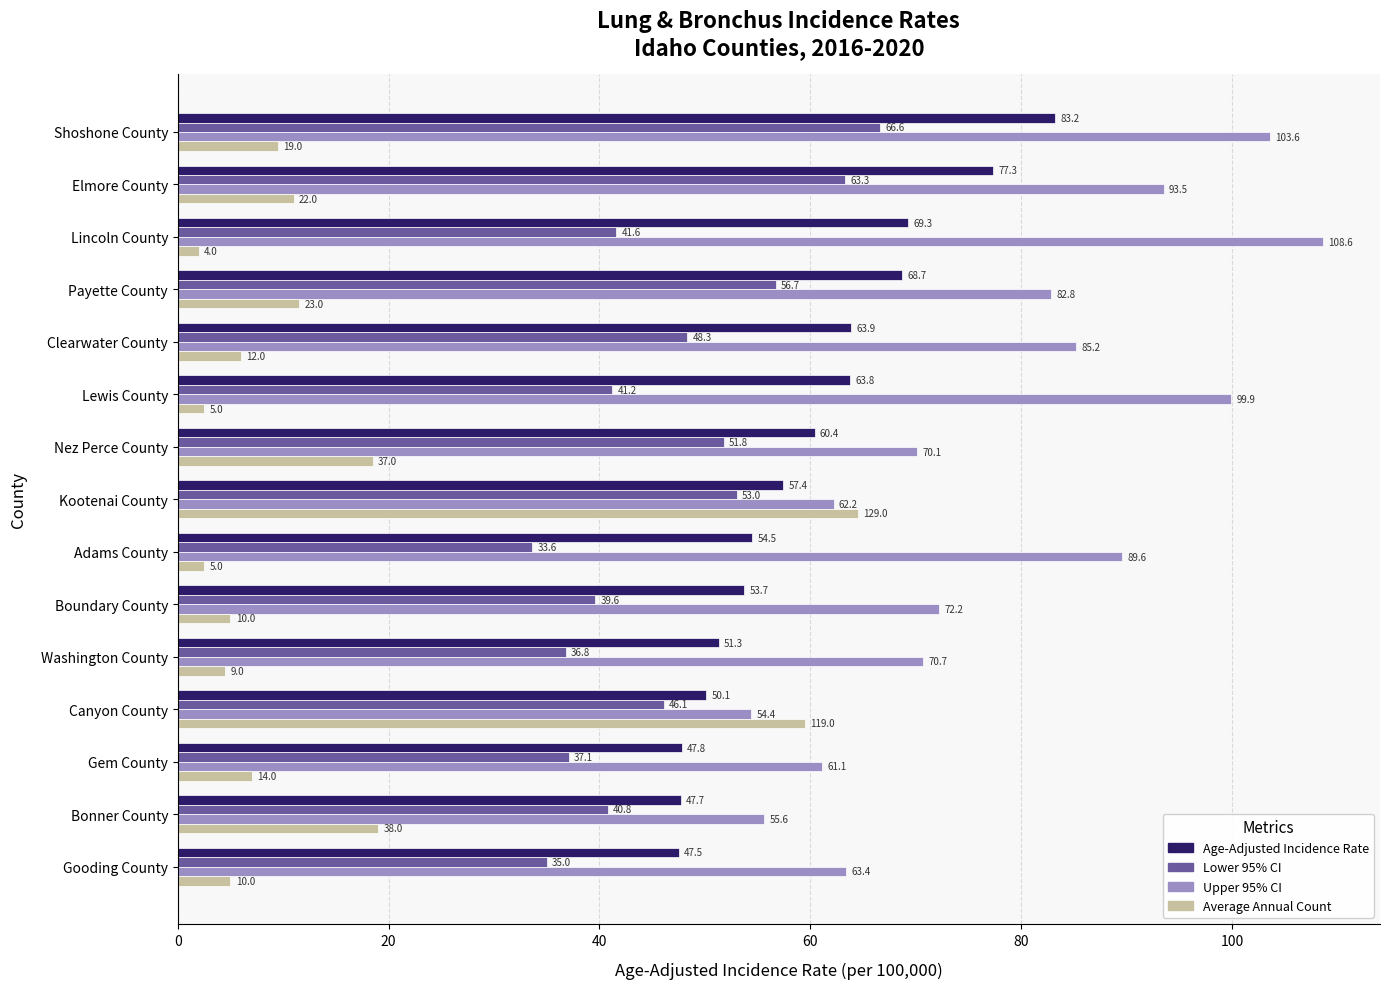

At which category is the sum across all series the highest?

Shoshone County